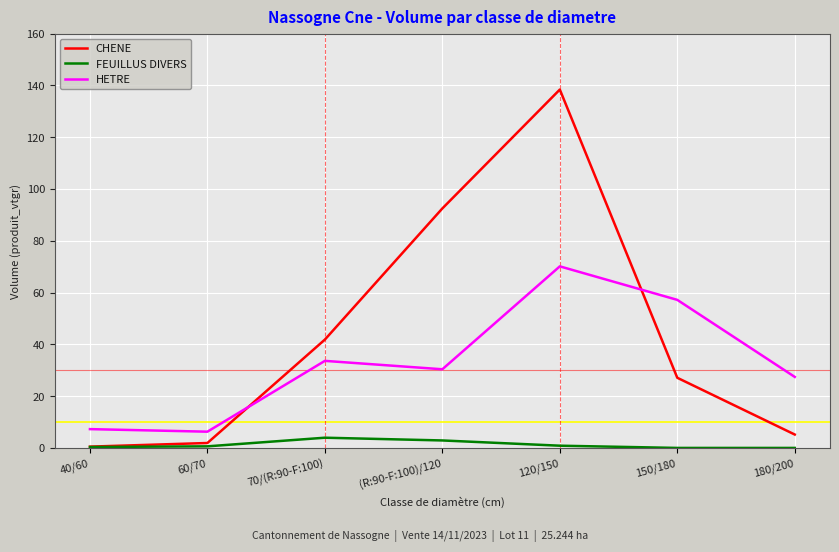

How many categories are shown in the chart?

7